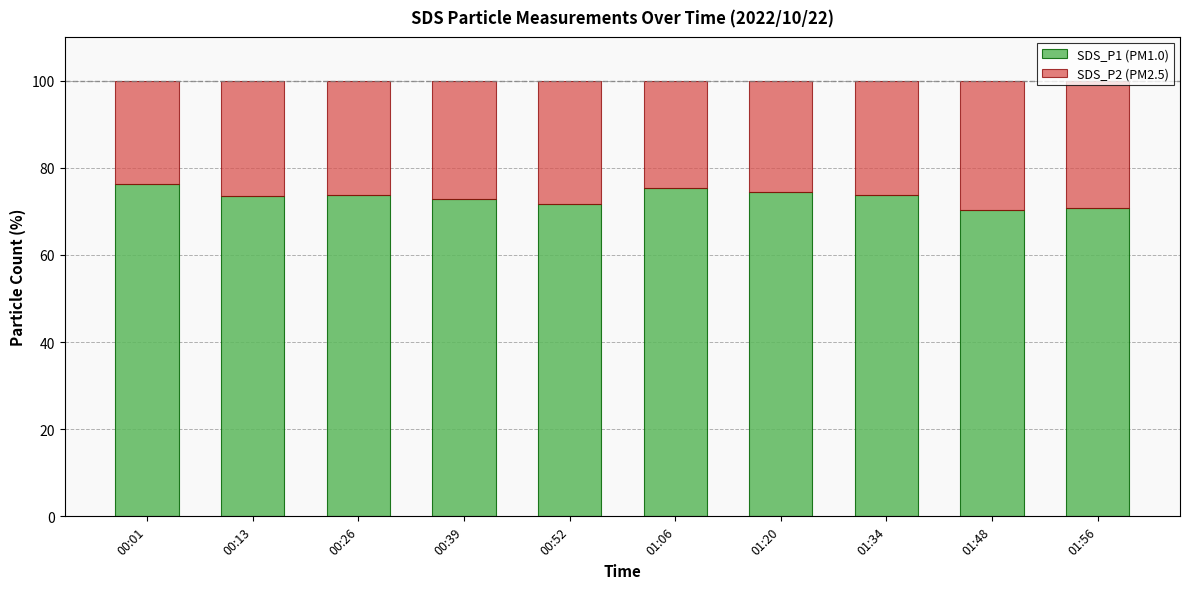

What is the difference between the maximum and minimum values in the SDS_P1 (PM1.0) series?

6.1